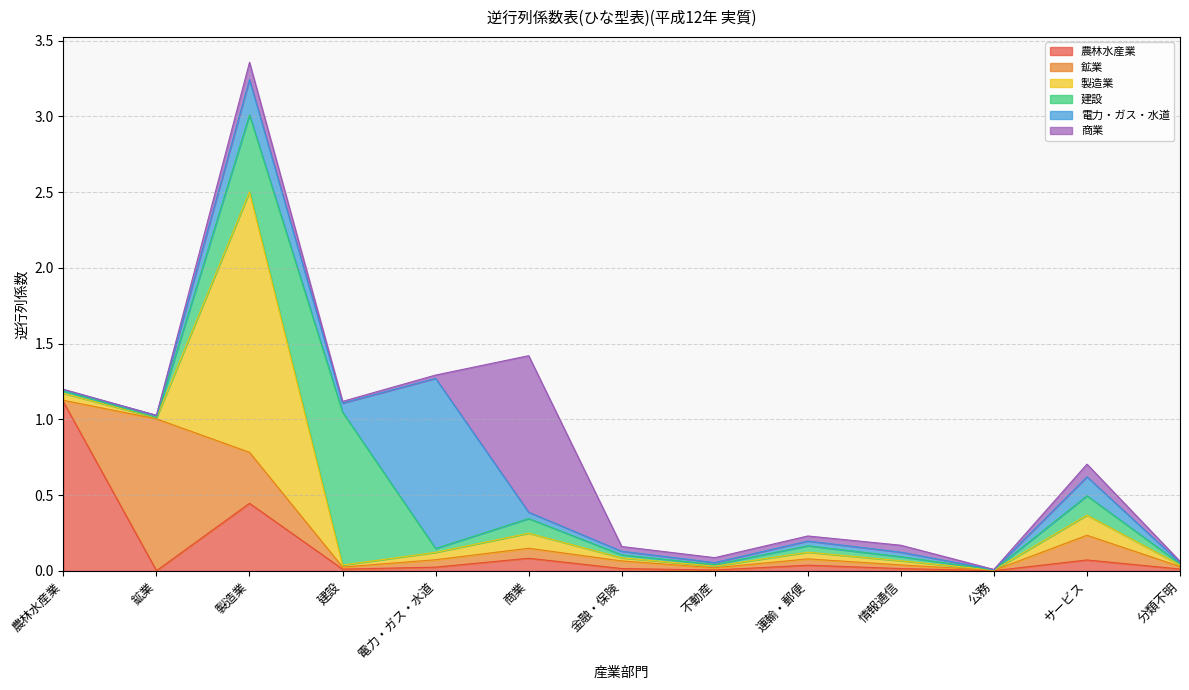

What is the maximum value for 農林水産業?

1.1